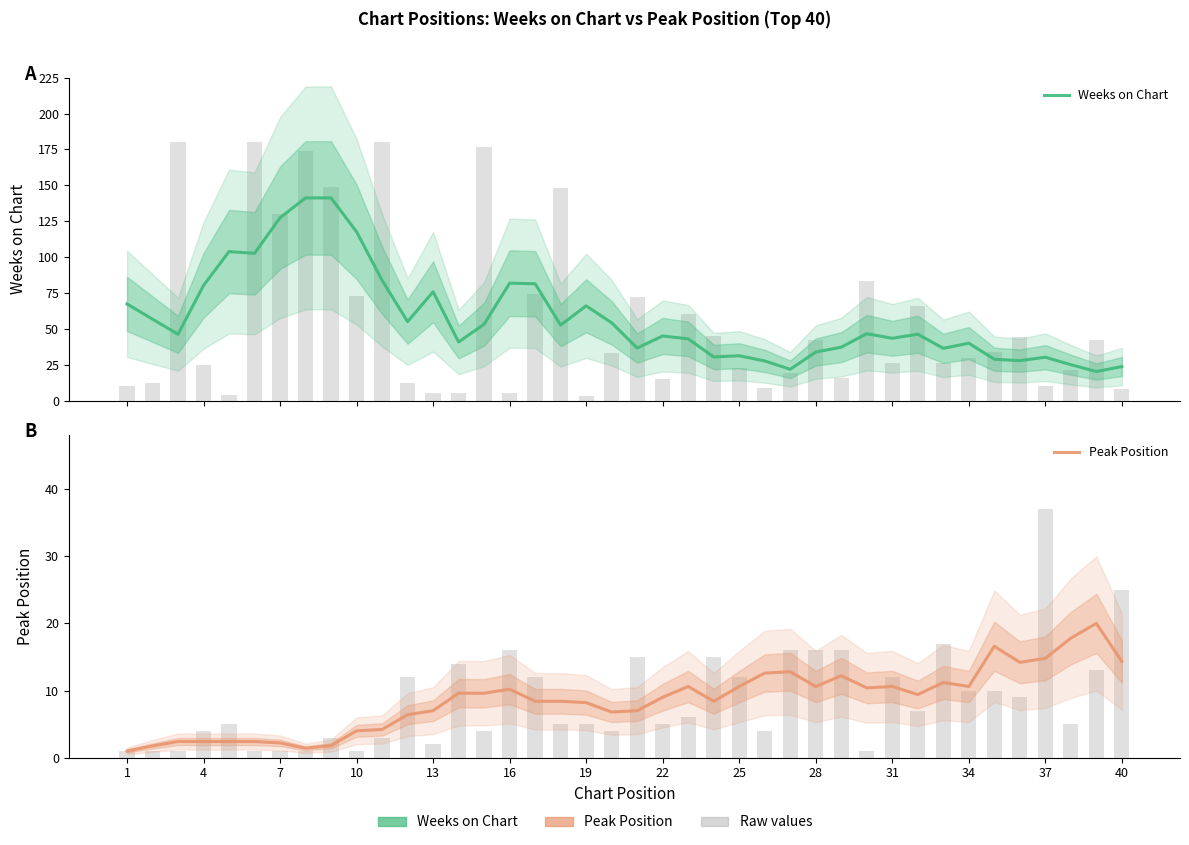

Which series has the largest range (max minus min)?

Weeks on Chart